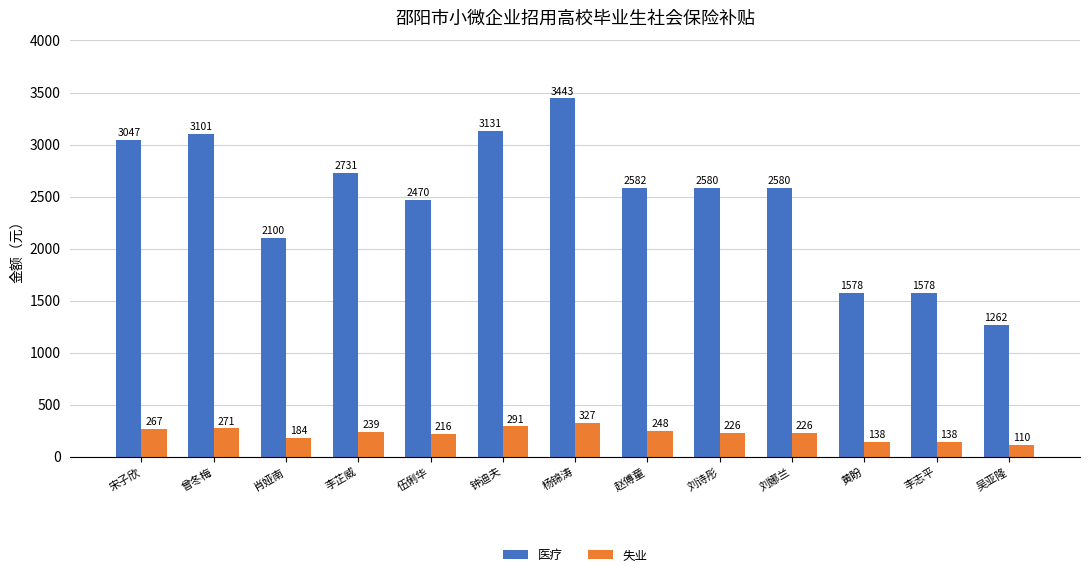

What are all the series names shown in the legend?

医疗, 失业